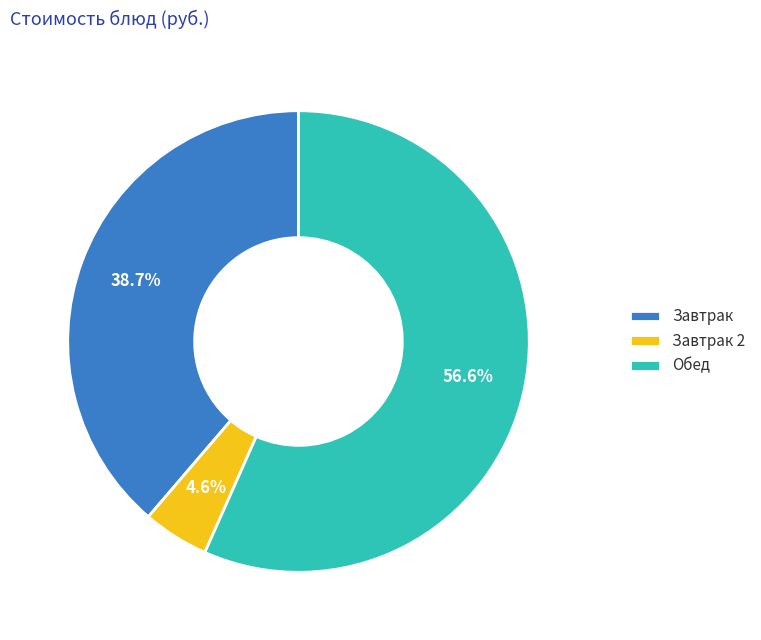

Rank the categories by value from highest to lowest.

Обед, Завтрак, Завтрак 2